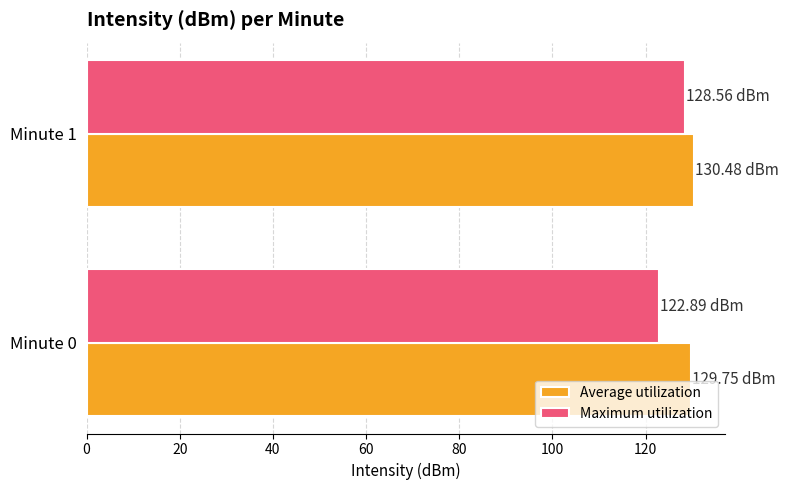

Rank the categories by Maximum utilization value from lowest to highest.

Minute 0, Minute 1